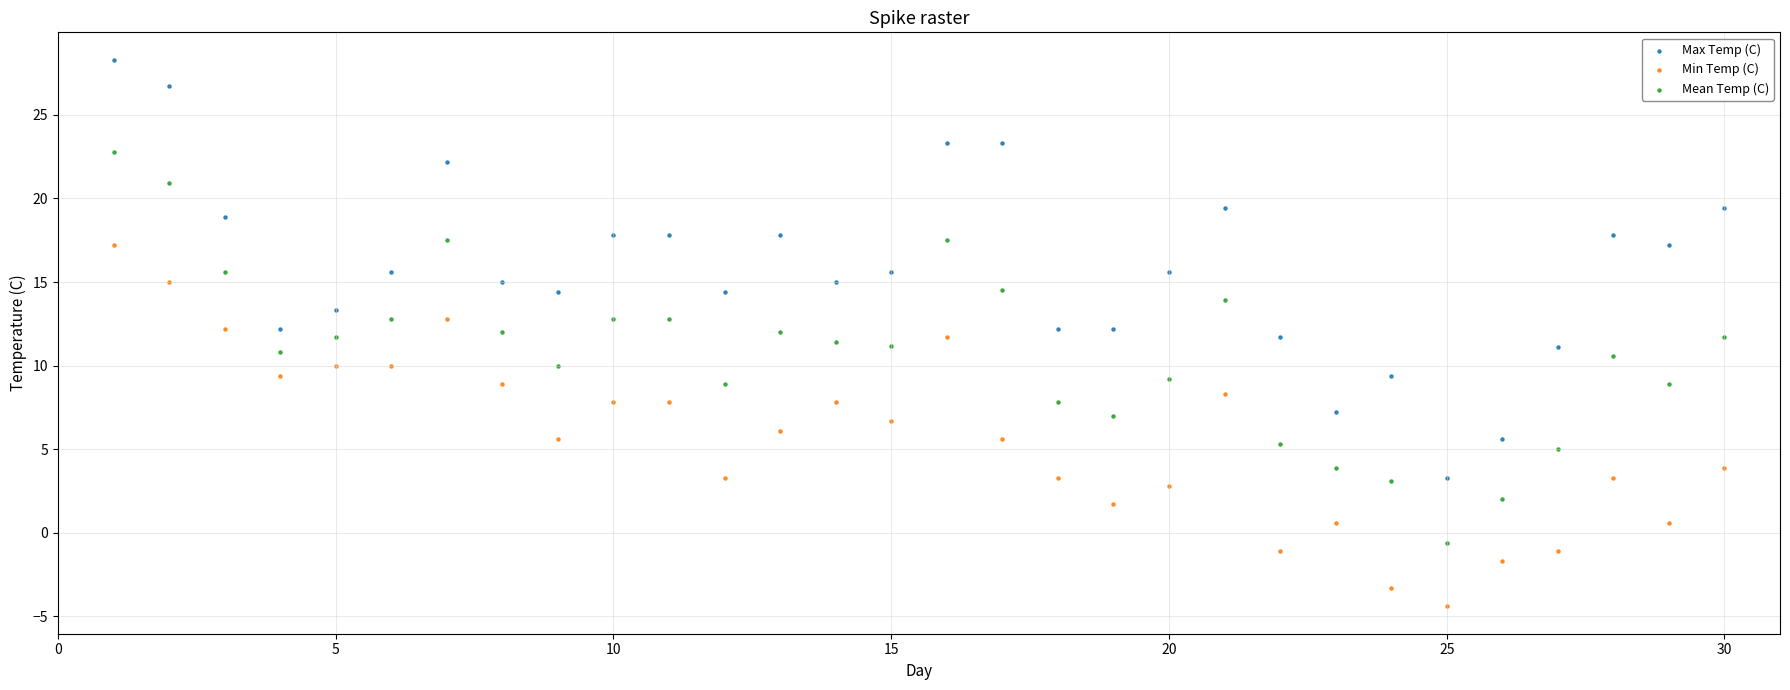

Across all data points, what is the range of X values (max minus min)?

29.0